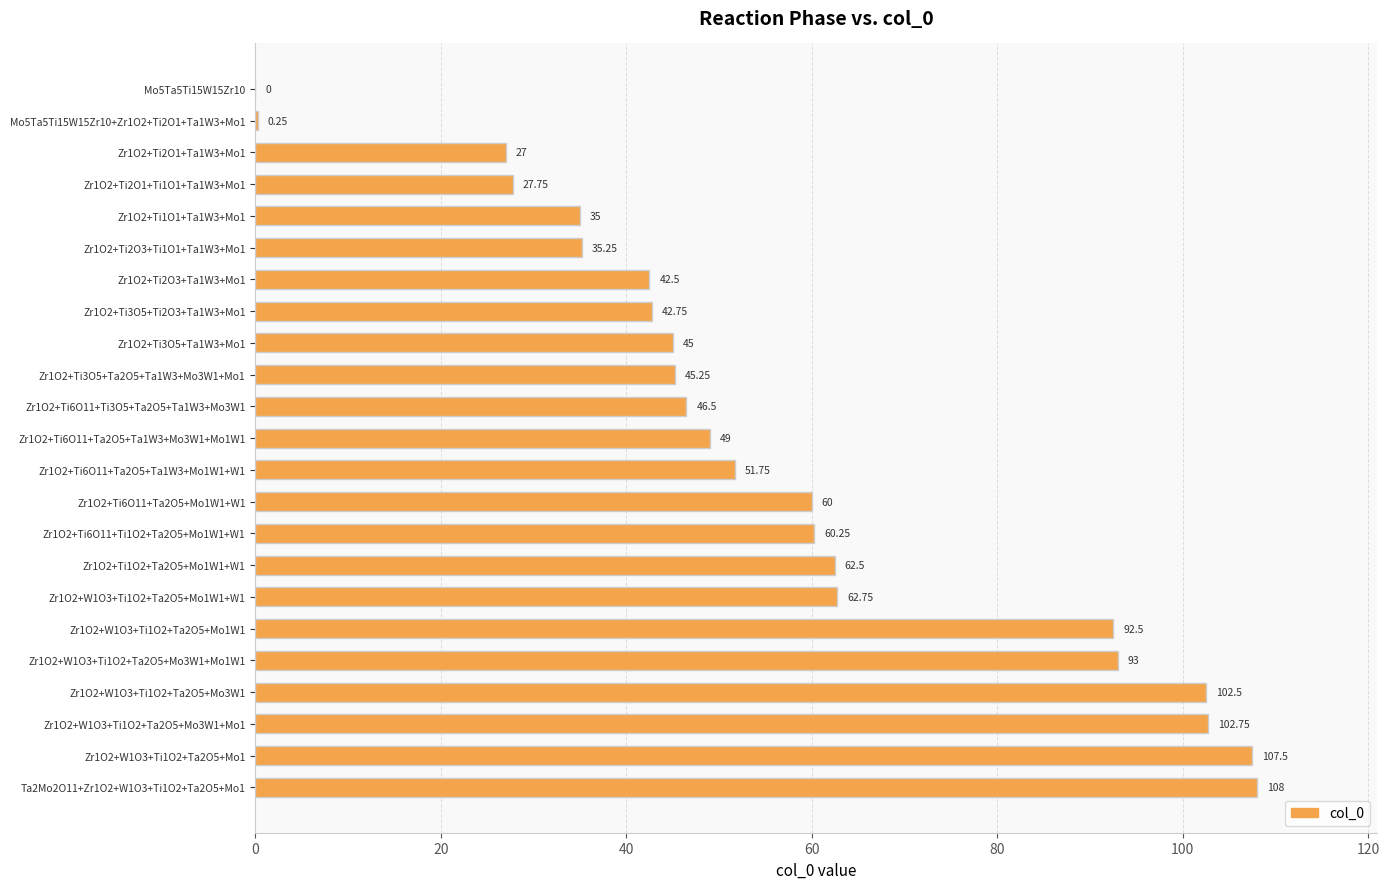

What is the sum of all values?

1299.8